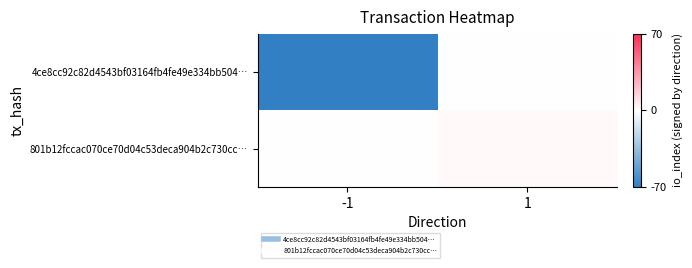

List the series in order of their peak value, highest first.

801b12fccac070ce70d04c53deca904b2c730cc…, 4ce8cc92c82d4543bf03164fb4fe49e334bb504…